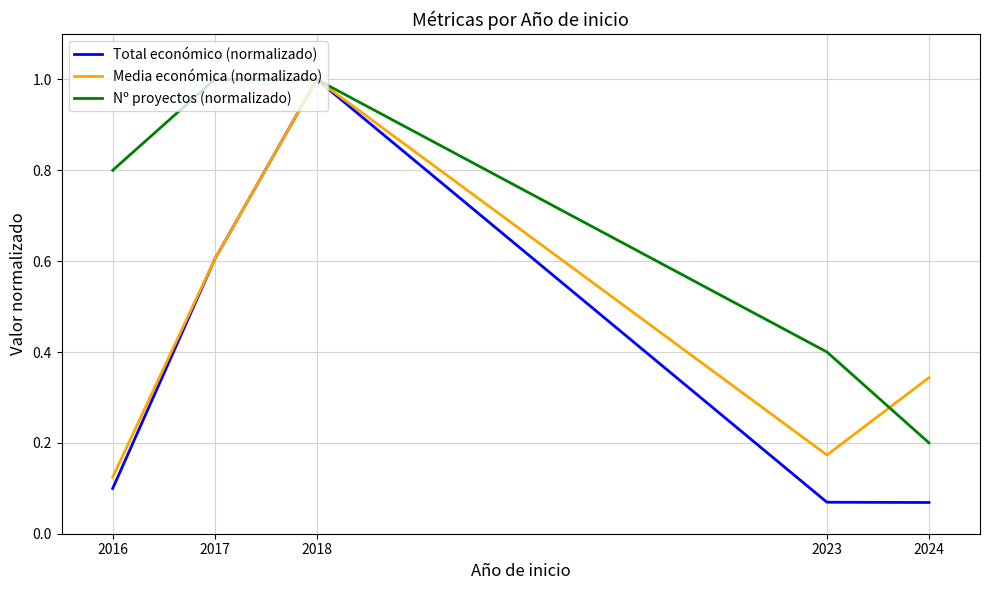

True or false: Nº proyectos (normalizado) has more than 1 interior local peaks.

False